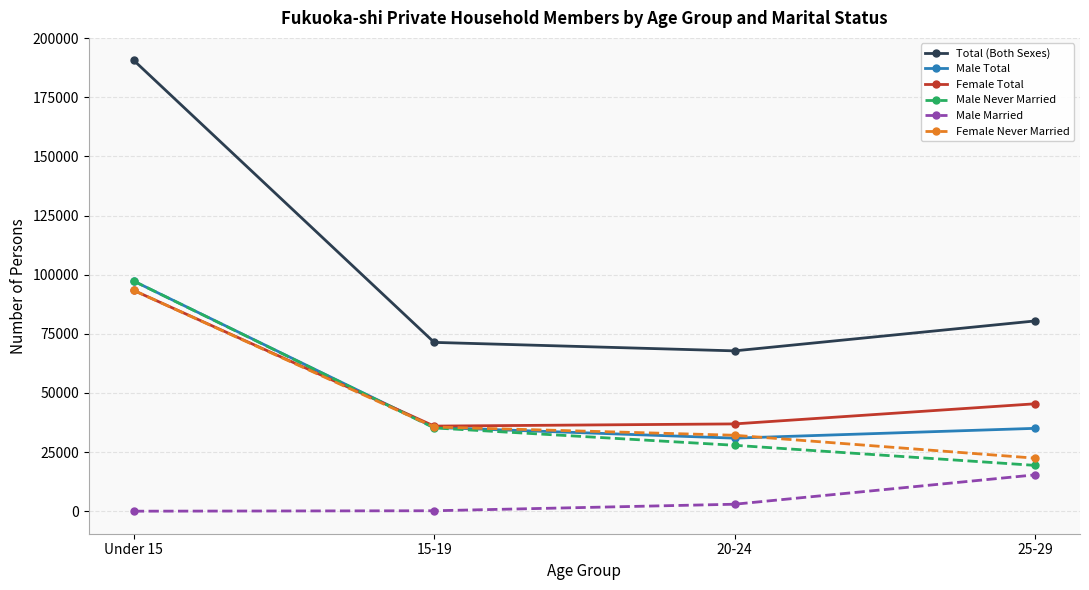

After their last crossing, which series has the higher values: Male Total or Female Total?

Female Total